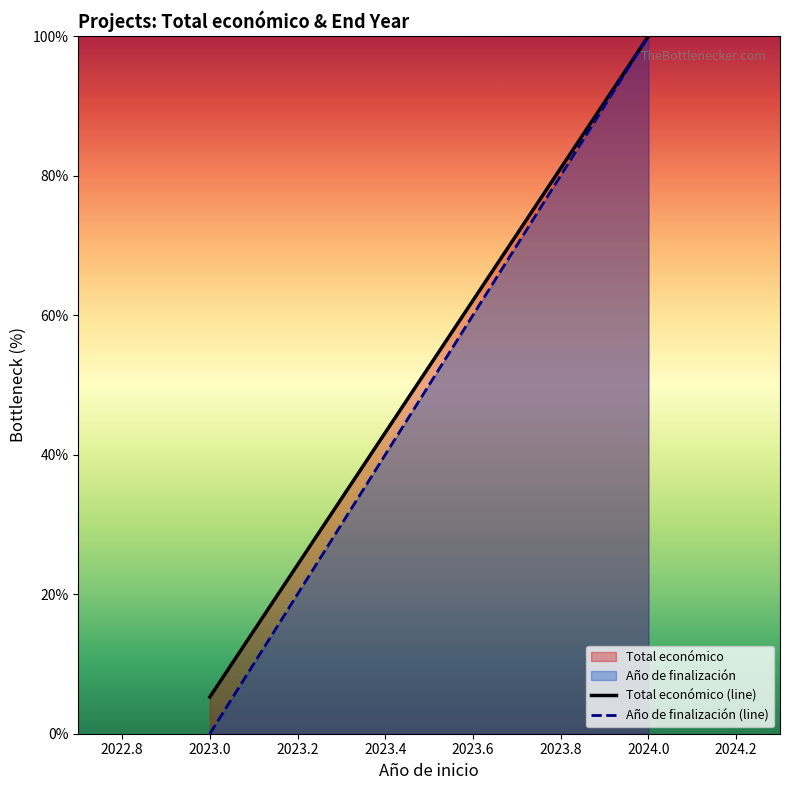

Which series has the largest range (max minus min)?

Año de finalización